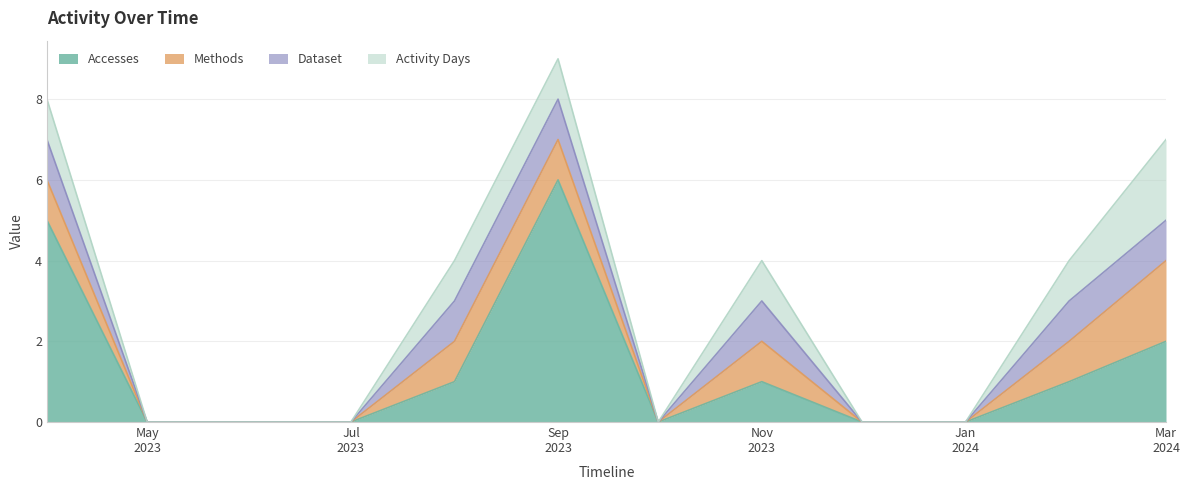

Which category has the lowest value in the Dataset series?

2023-05